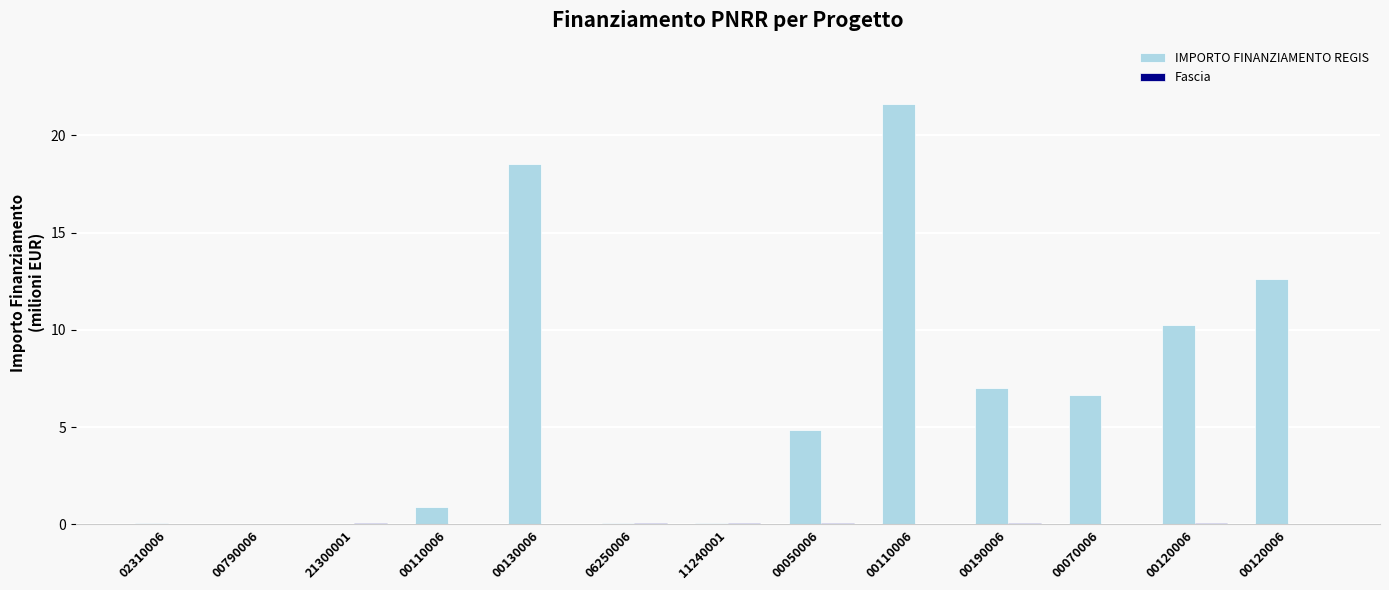

How many groups of bars are there?

13